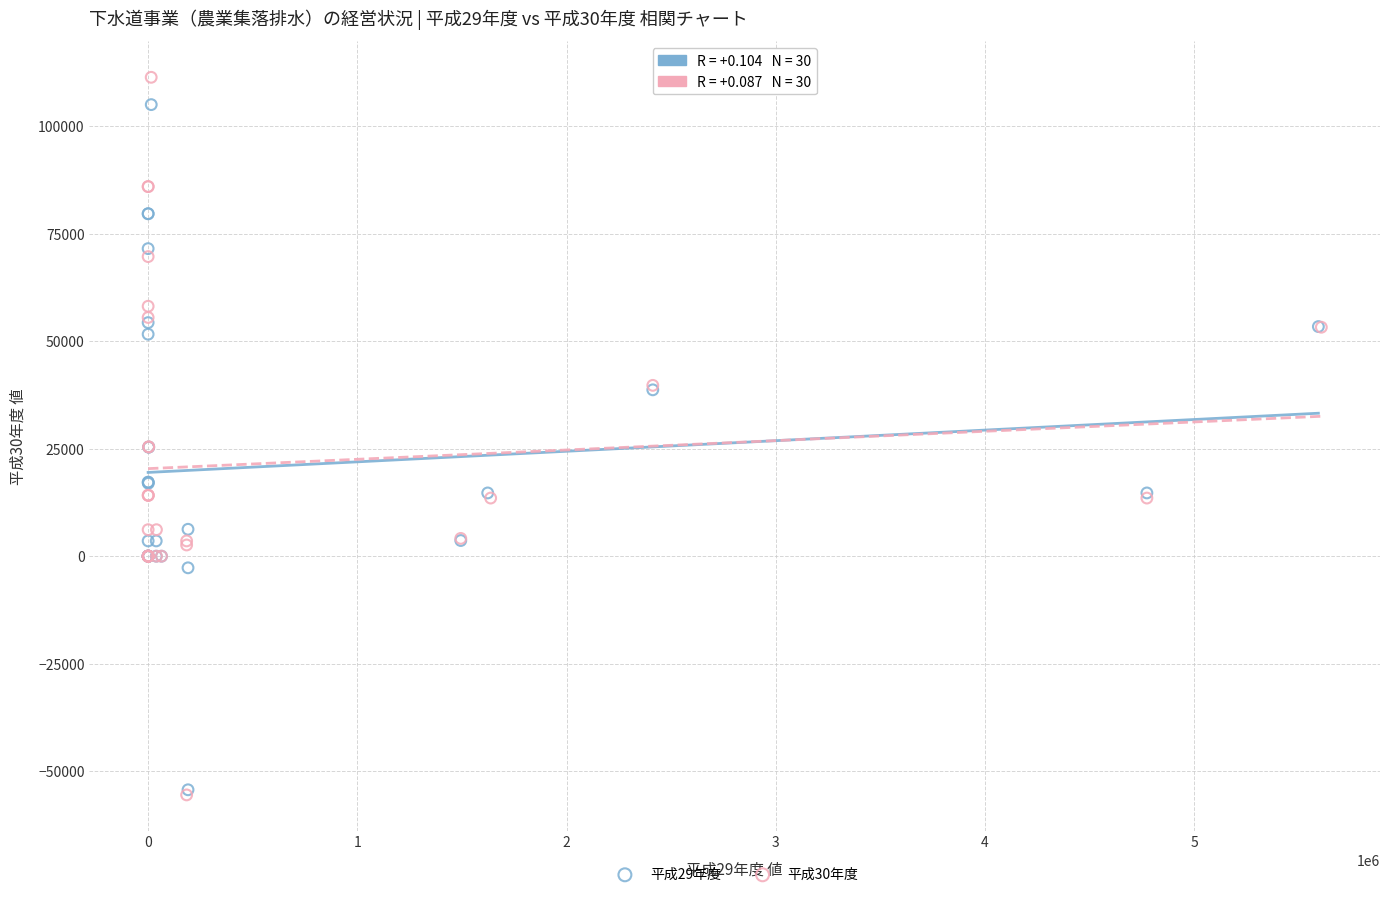

Which series has the widest spread of Y values?

平成30年度